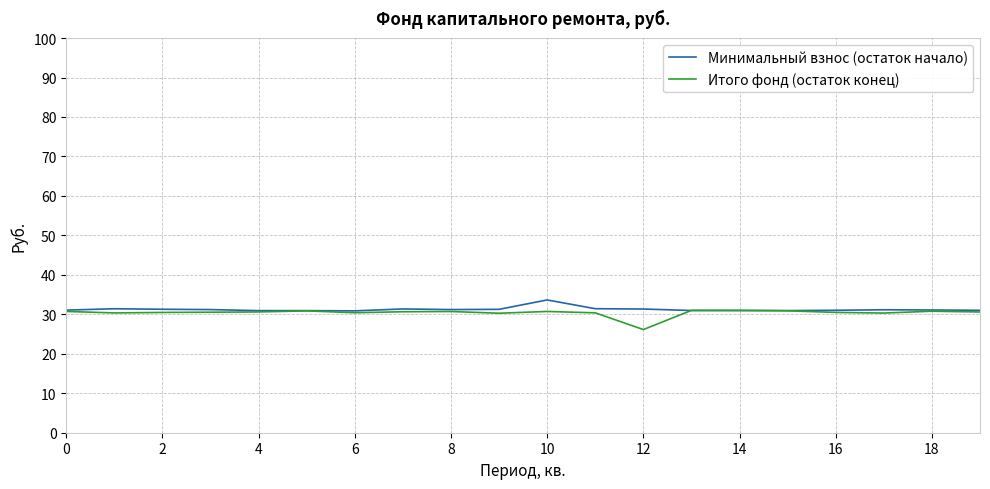

What is the maximum value shown in the chart?

33.6